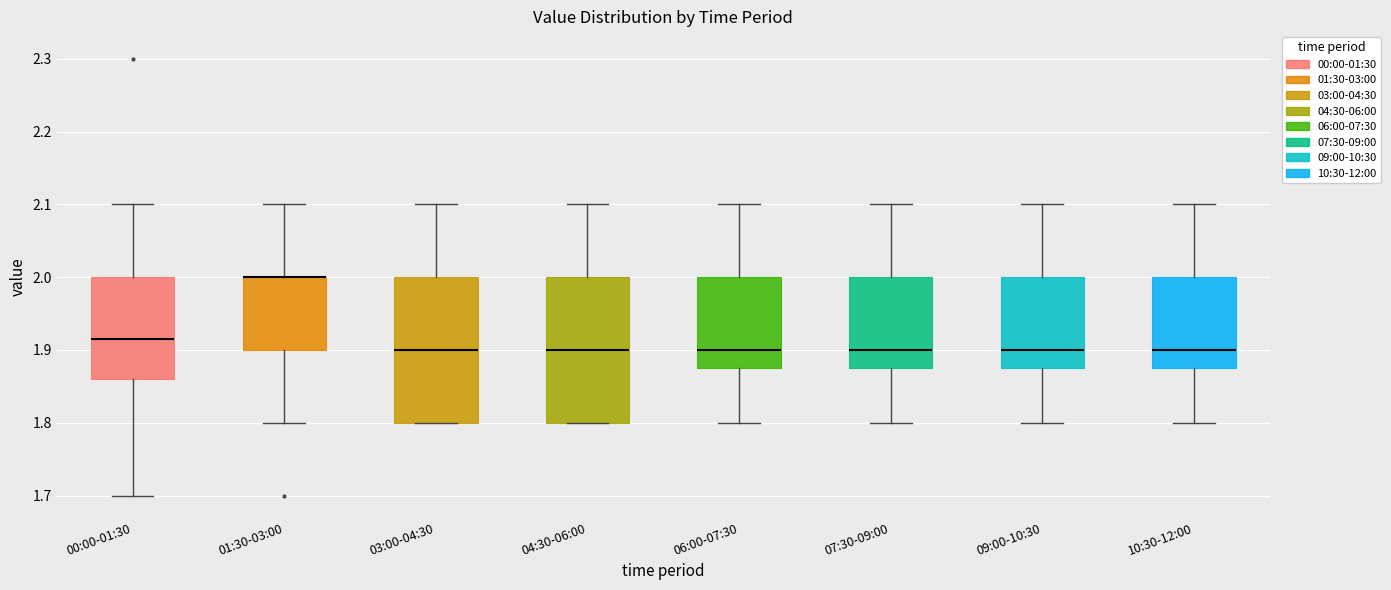

Reading left to right, transcribe this box plot: for each box, give where its median line is, the range the box spans, and where its two whiskers end, as read against the y-axis. The values are not printed on the chart, so give them approximately, as read against the axis.

00:00-01:30: median 1.92, box 1.86 to 2.00, whiskers 1.70 to 2.10
01:30-03:00: median 2.00 (drawn on the box's upper edge), box 1.90 to 2.00, whiskers 1.80 to 2.10
03:00-04:30: median 1.90, box 1.80 to 2.00, whiskers 1.80 to 2.10
04:30-06:00: median 1.90, box 1.80 to 2.00, whiskers 1.80 to 2.10
06:00-07:30: median 1.90, box 1.88 to 2.00, whiskers 1.80 to 2.10
07:30-09:00: median 1.90, box 1.88 to 2.00, whiskers 1.80 to 2.10
09:00-10:30: median 1.90, box 1.88 to 2.00, whiskers 1.80 to 2.10
10:30-12:00: median 1.90, box 1.88 to 2.00, whiskers 1.80 to 2.10